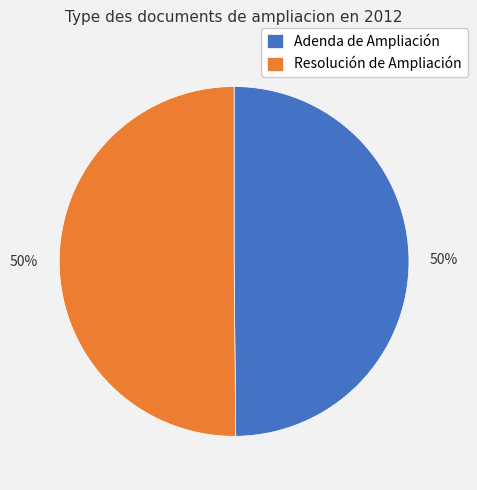

What is the ratio of the value at Resolución de Ampliación to the value at Adenda de Ampliación?

1.0